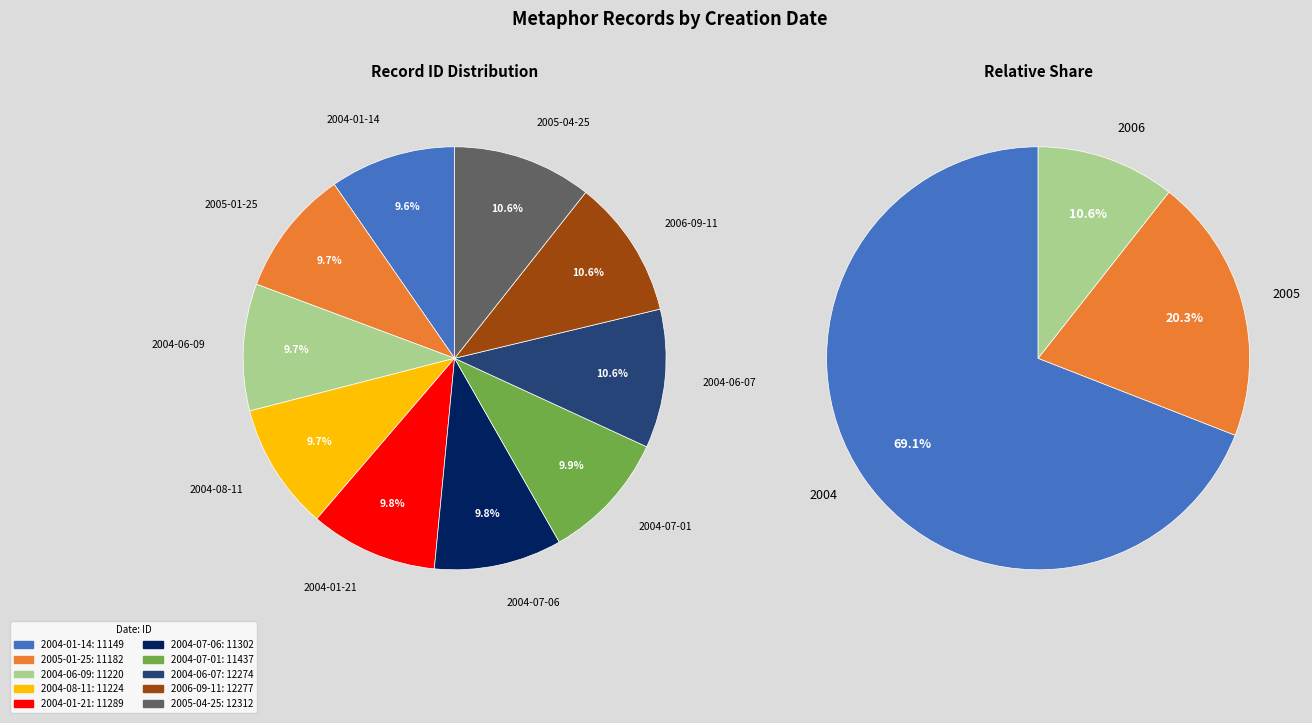

Which category has the biggest portion of the pie?

2005-04-25